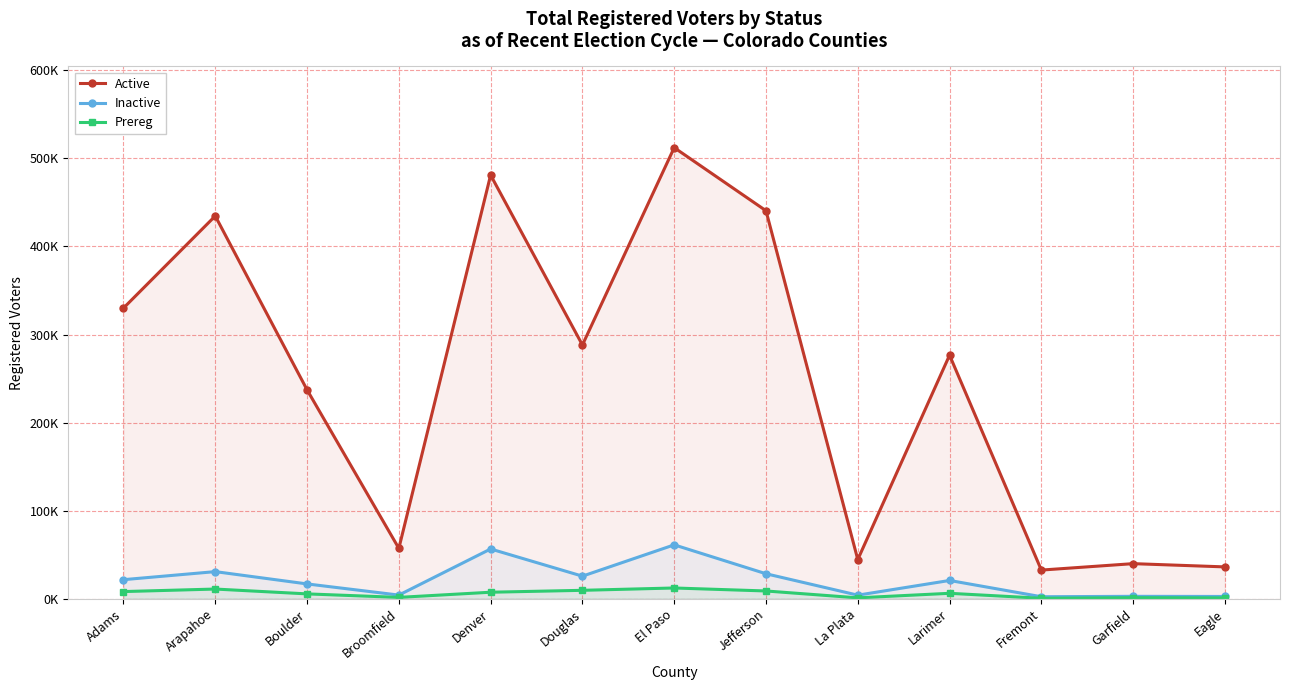

What is the sum of all Prereg values?

74135